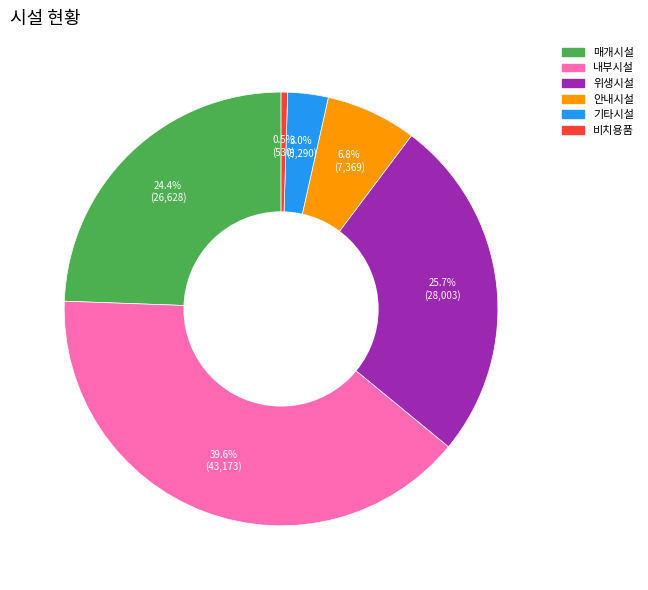

To the nearest percent, what is the difference between the 위생시설 and 비치용품 slice percentages?

25%